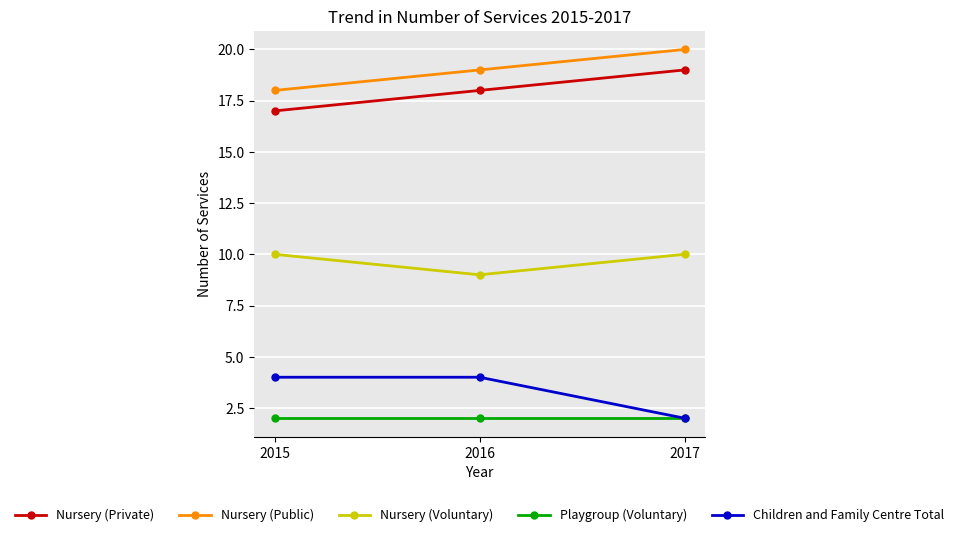

Which category has the lowest value in the Nursery (Private) series?

2015